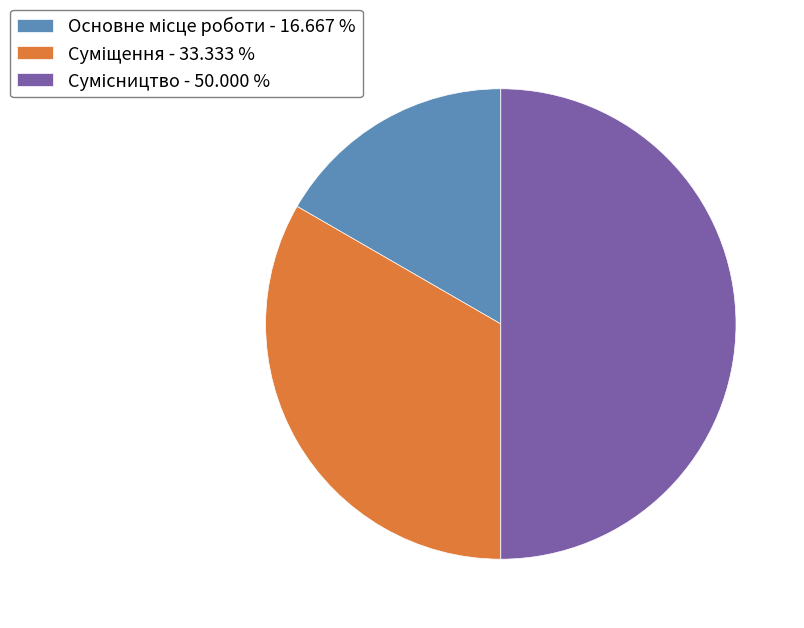

To the nearest percent, what portion does Основне місце роботи represent?

17%